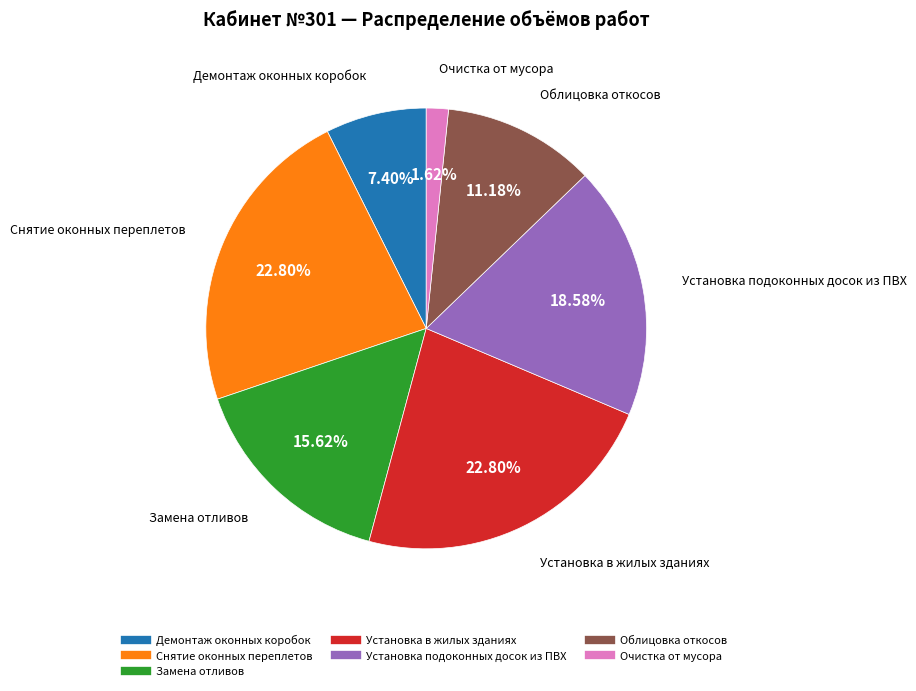

To the nearest percent, what is the difference between the Установка подоконных досок из ПВХ and Демонтаж оконных коробок slice percentages?

11%